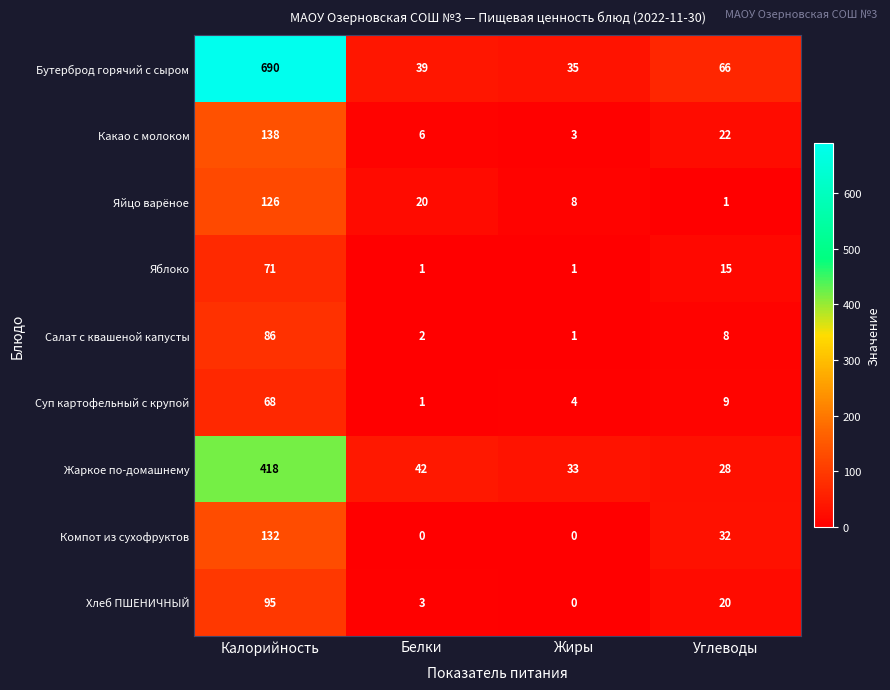

What is the total value across all series at Углеводы?

201